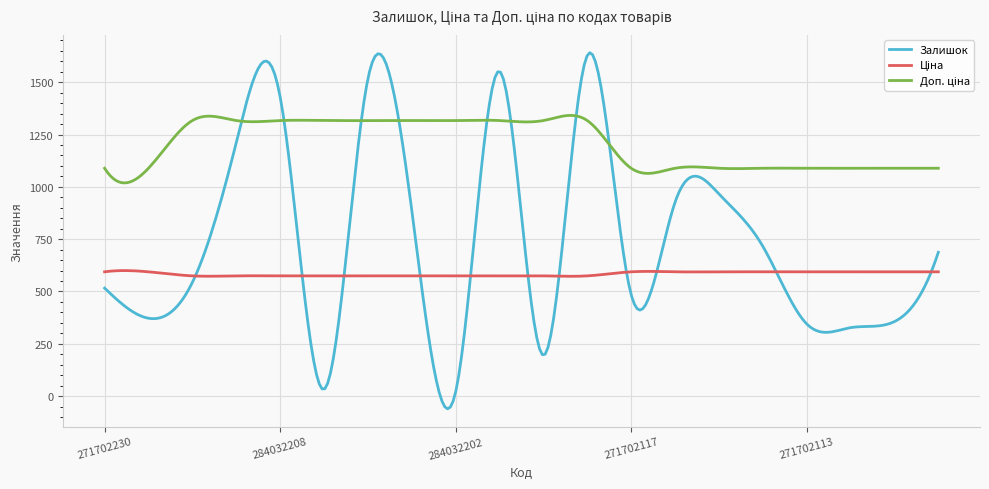

Which series has the largest range (max minus min)?

Залишок